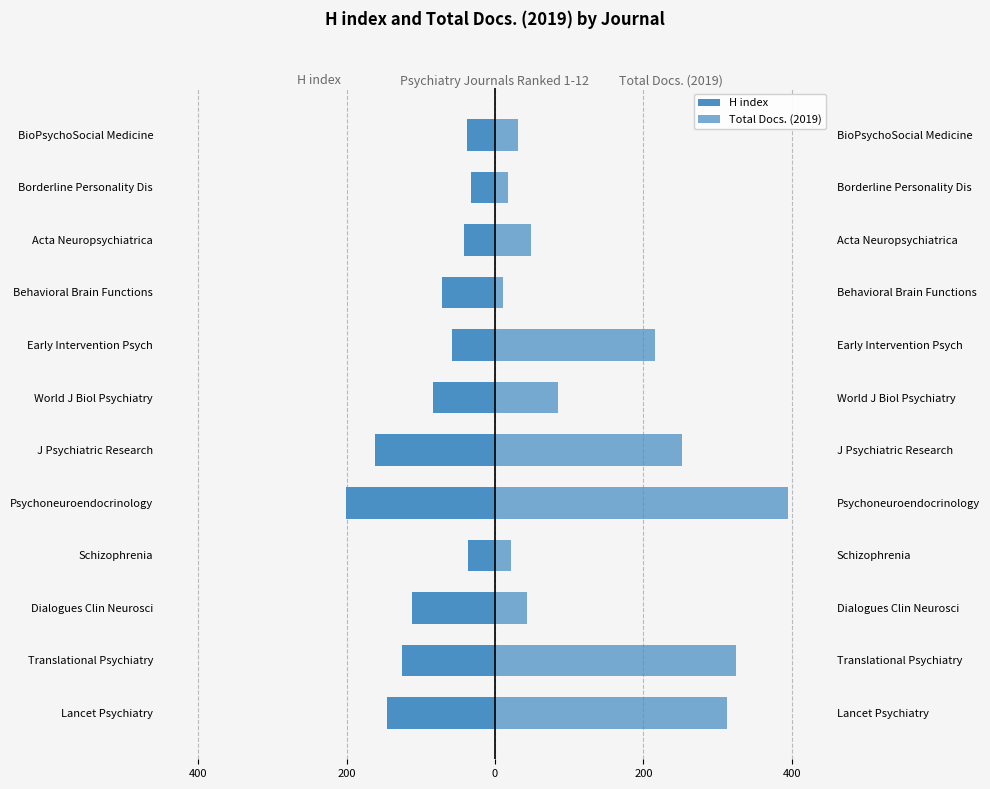

How many bars are there in total?

24